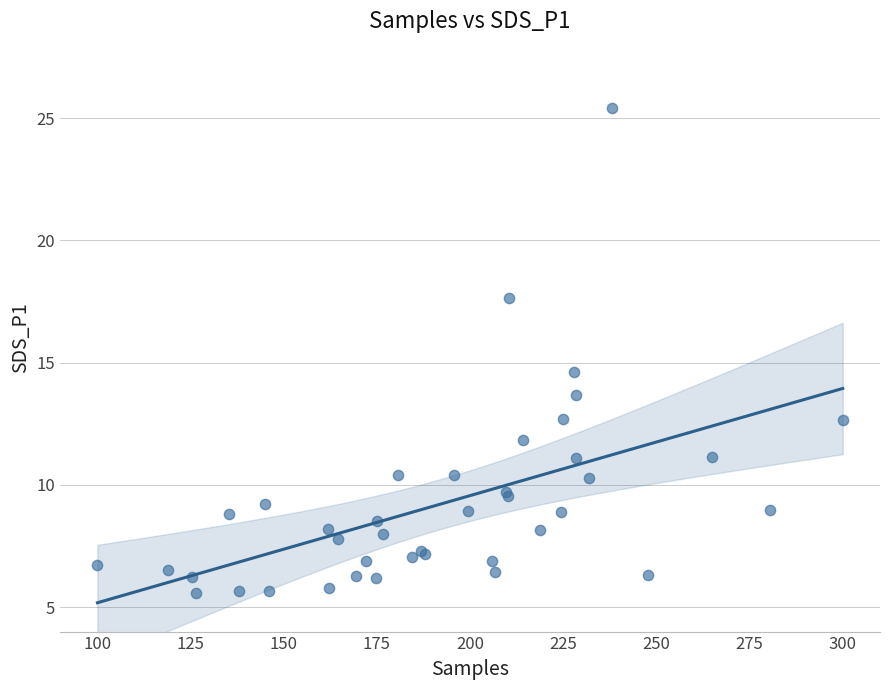

What Y value in the scatter plot is closest to 15?

14.6